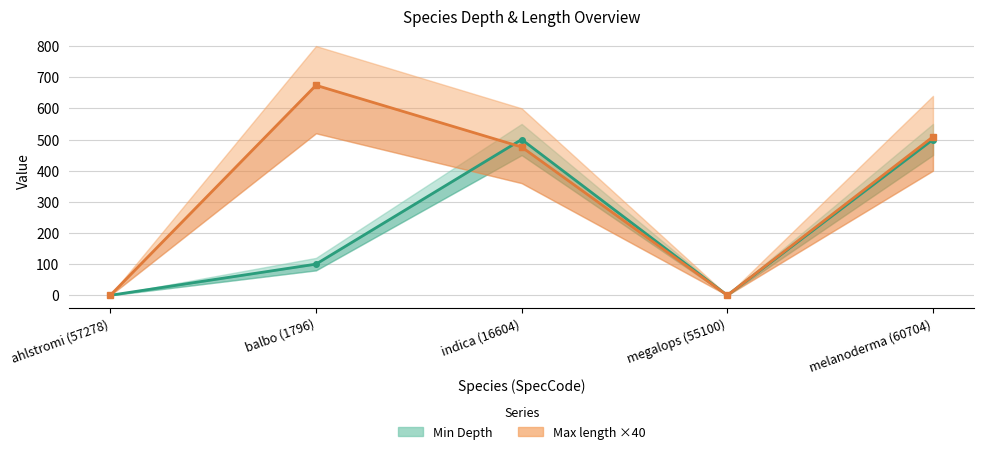

True or false: Min Depth and Max length ×40 cross at least once.

True